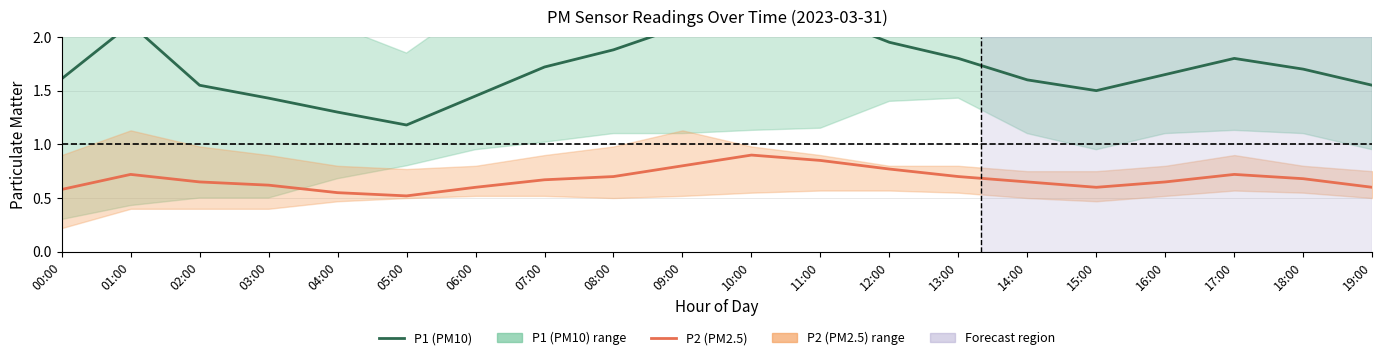

Rank the series at 01:00 from lowest to highest value.

P2 (PM2.5), P1 (PM10)